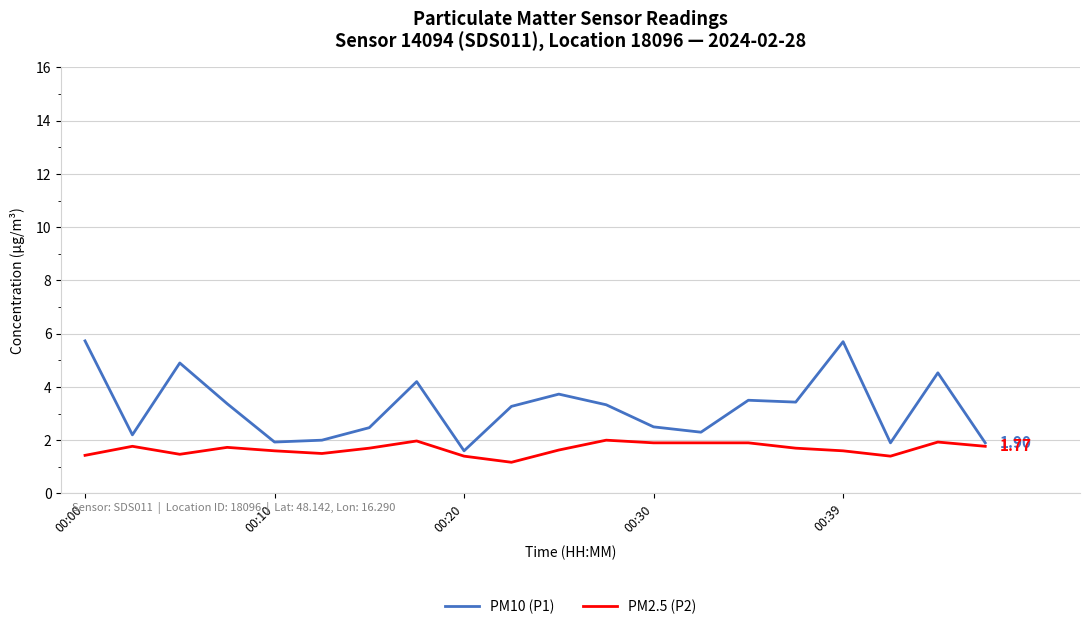

List the series in order of their overall mean, highest first.

PM10 (P1), PM2.5 (P2)